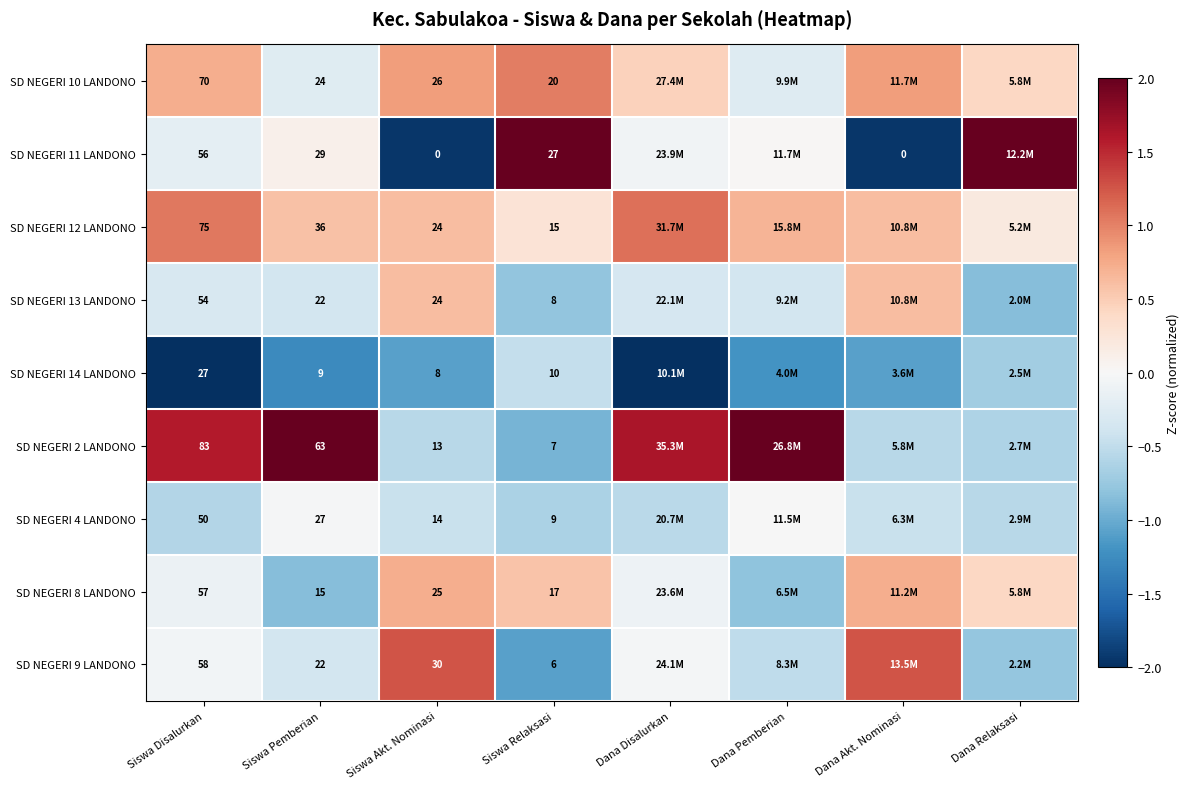

Where does the SD NEGERI 8 LANDONO series first go above 0?

Siswa Akt. Nominasi